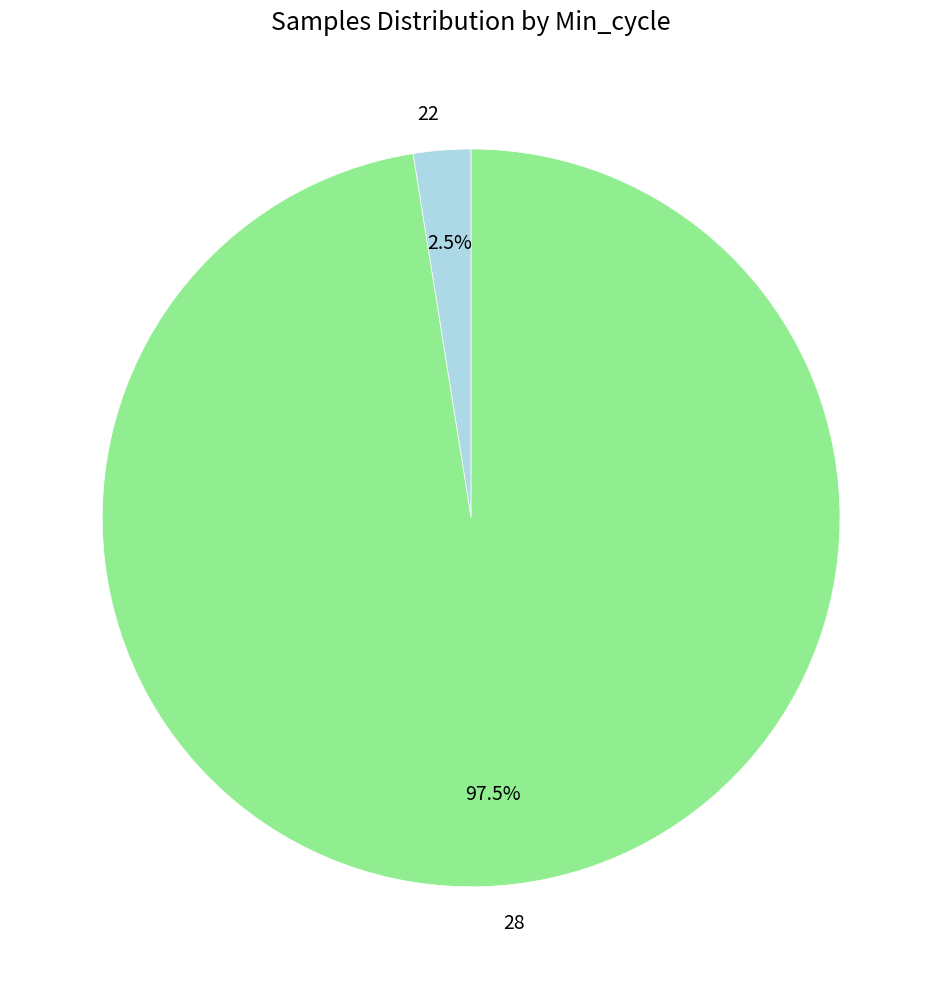

Which category has the biggest portion of the pie?

28